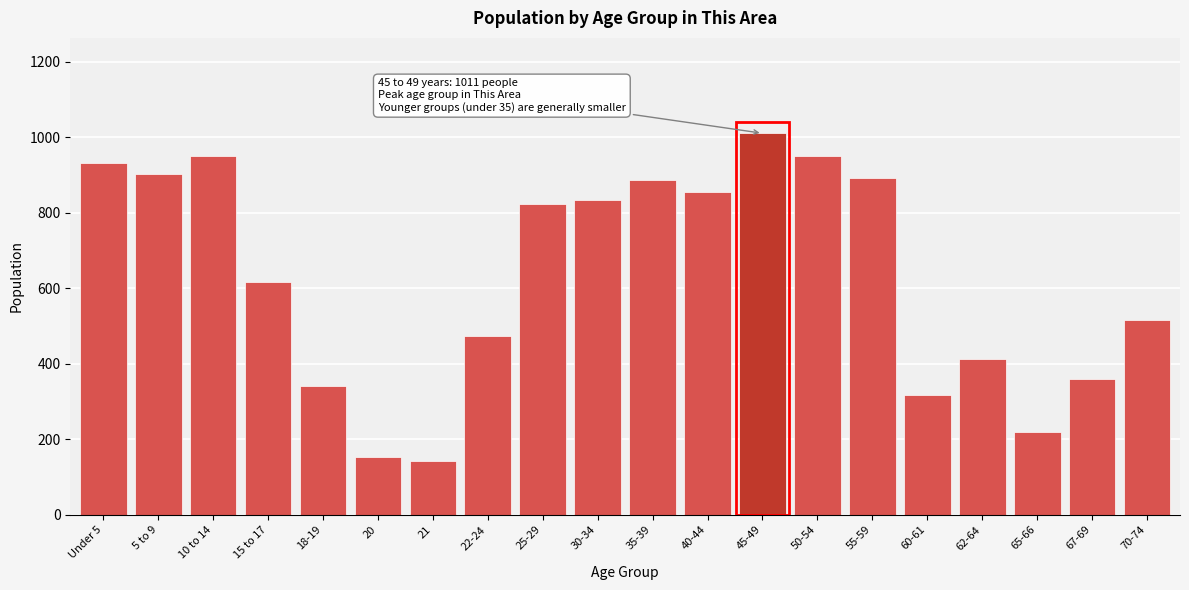

What is the label of the 14th bar from the left?

50-54